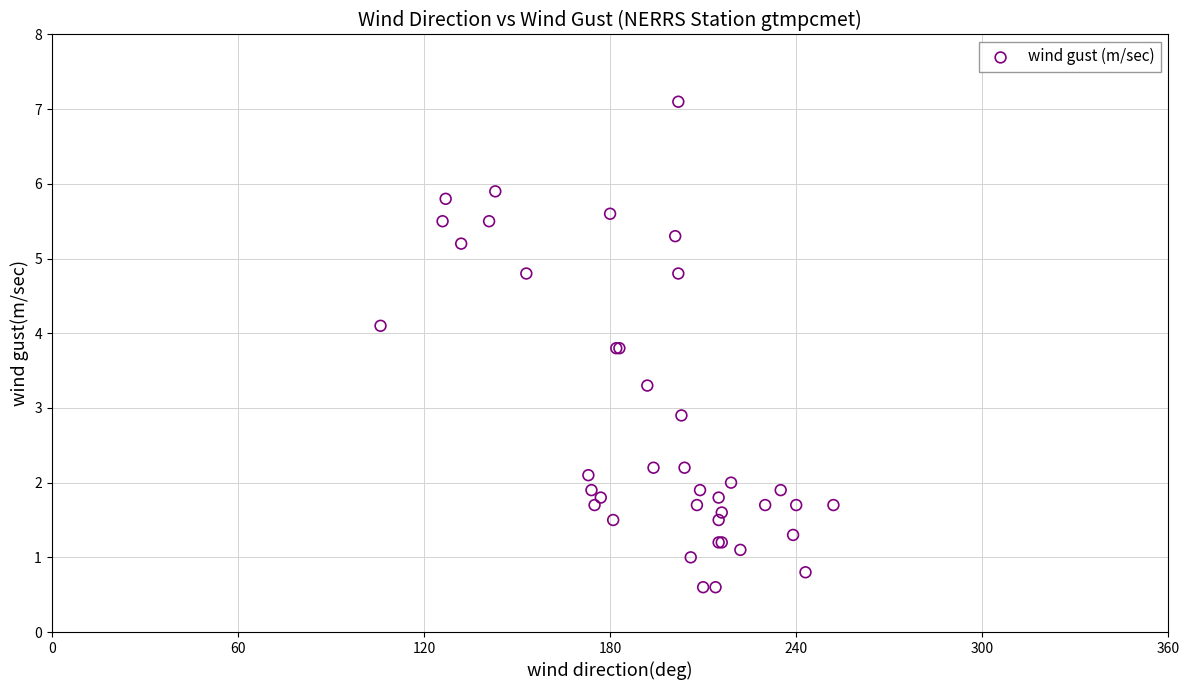

What Y value in the scatter plot is closest to 3?

2.9